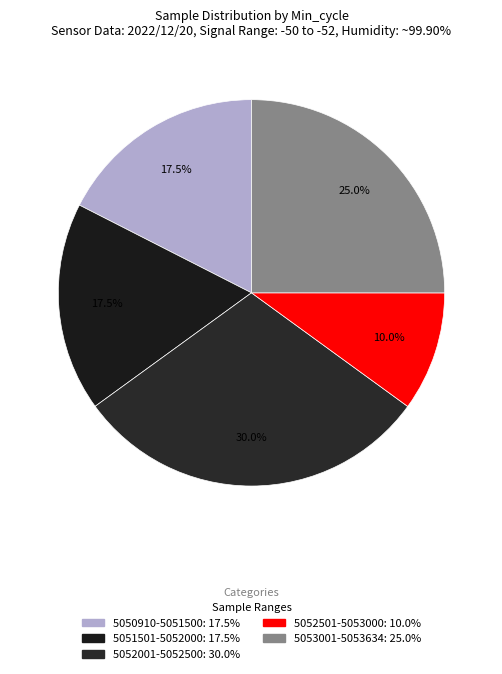

How many segments does this pie chart have?

5